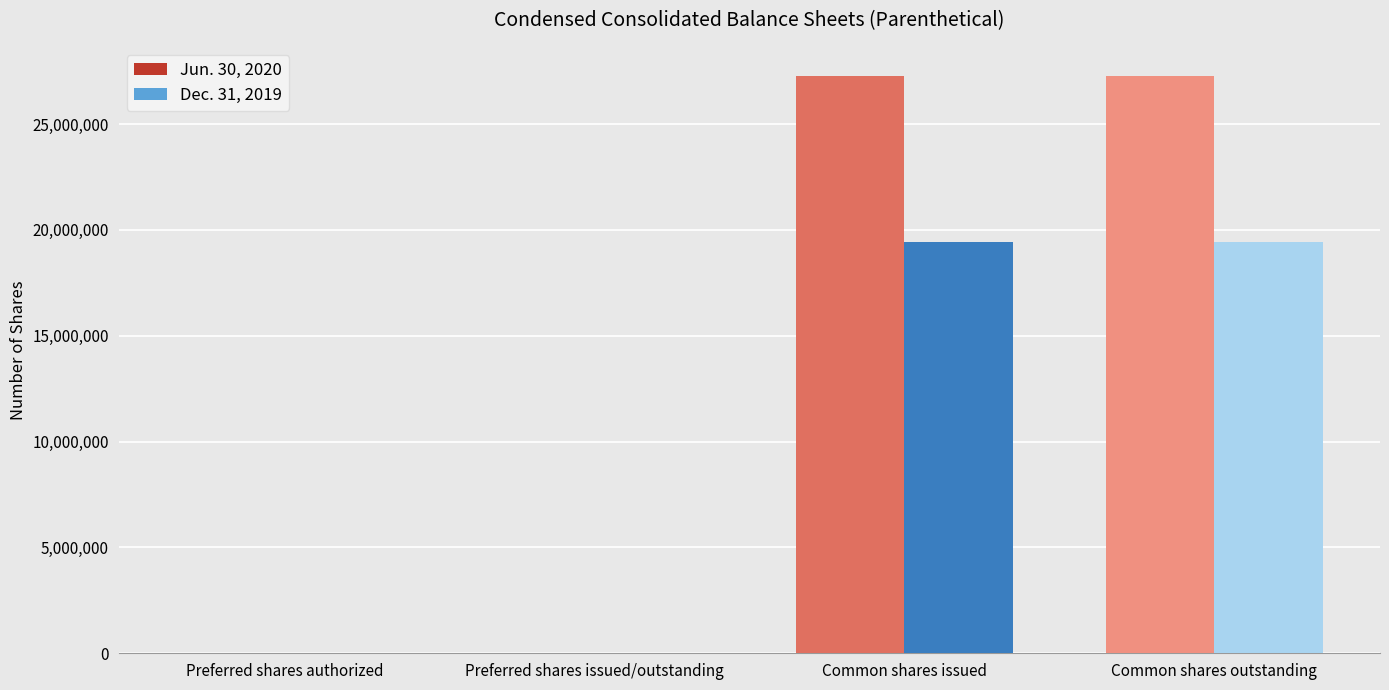

Reading left to right, transcribe all the data shown in this chart.

Jun. 30, 2020: Preferred shares authorized=0	Preferred shares issued/outstanding=0	Common shares issued=27287997	Common shares outstanding=27287997
Dec. 31, 2019: Preferred shares authorized=0	Preferred shares issued/outstanding=0	Common shares issued=19418955	Common shares outstanding=19418955